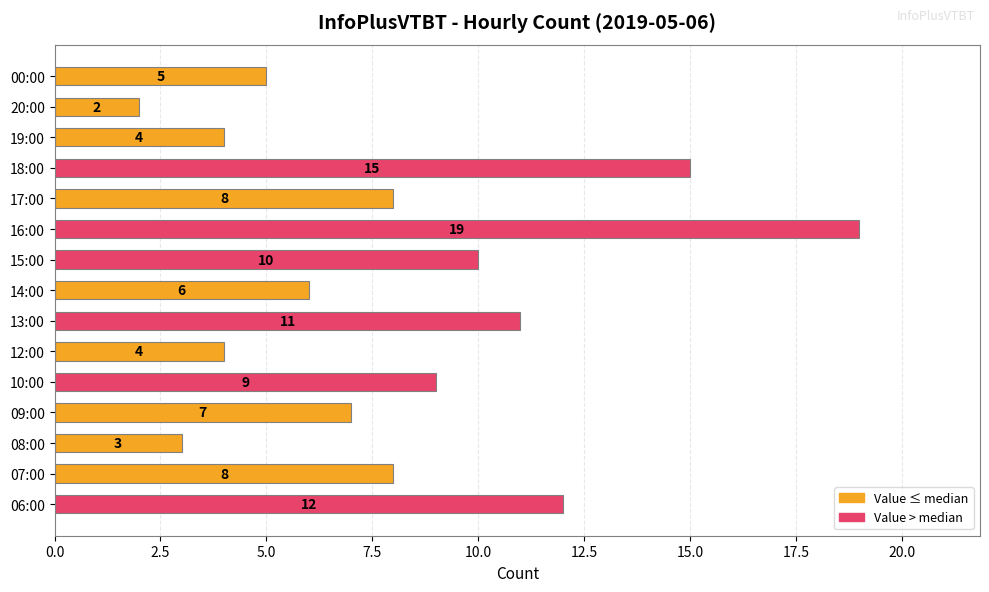

The value at 15:00 is 3. True or false?

False